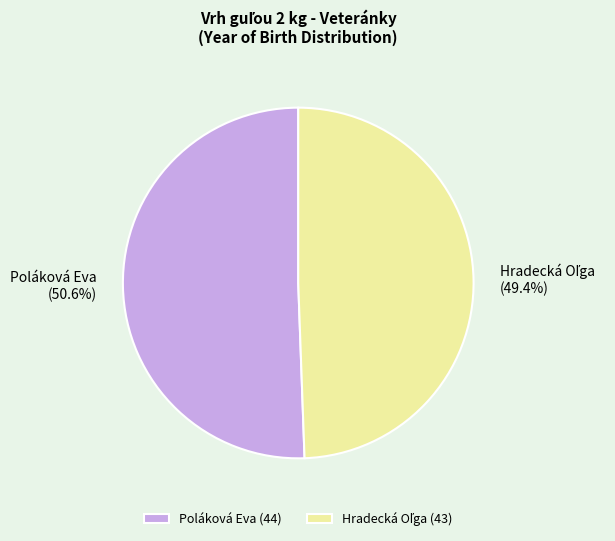

Which category accounts for the majority?

Poláková Eva